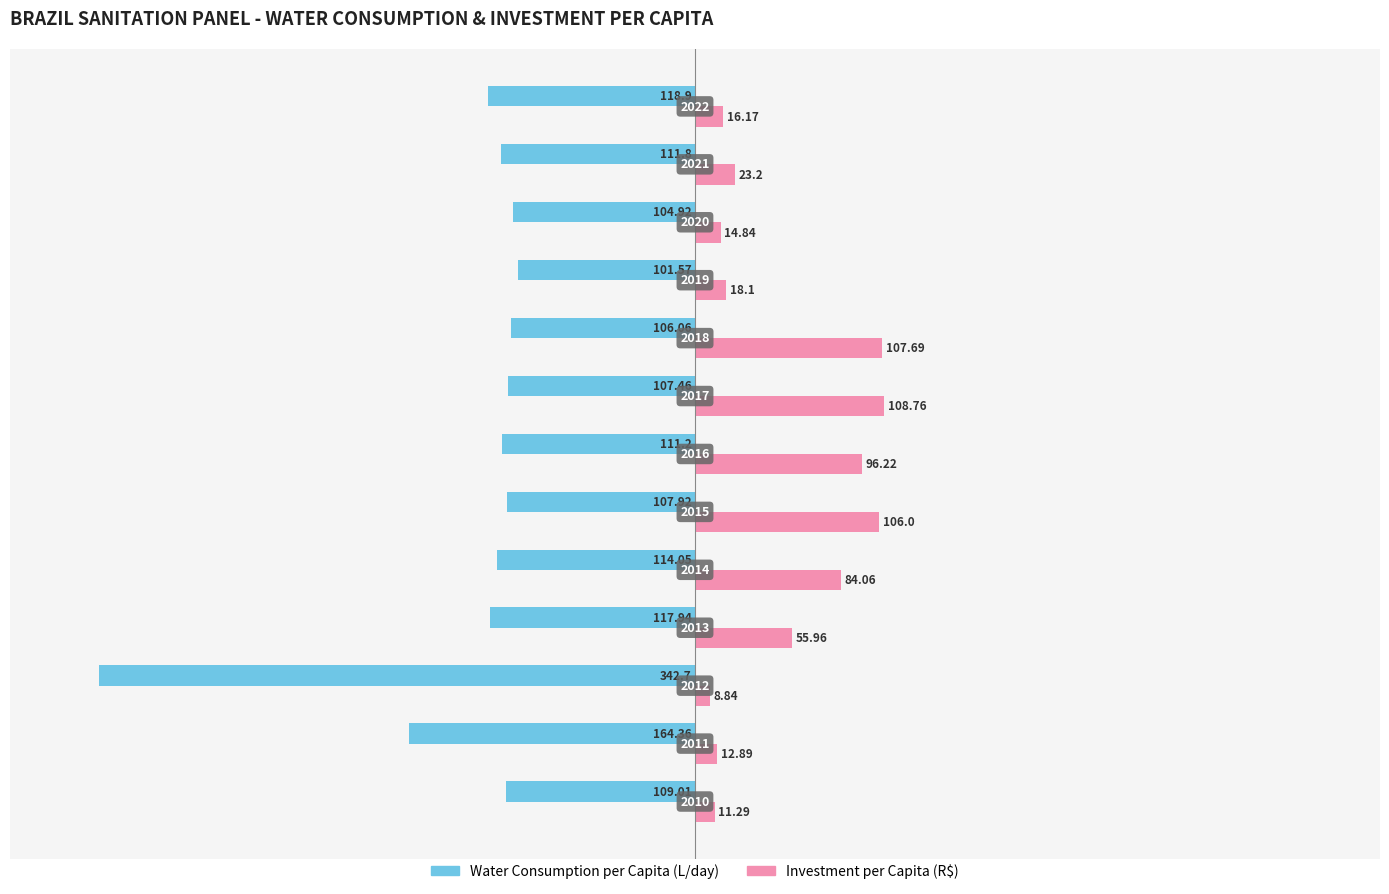

What are all the series names shown in the legend?

Water Consumption per Capita (L/day), Investment per Capita (R$)